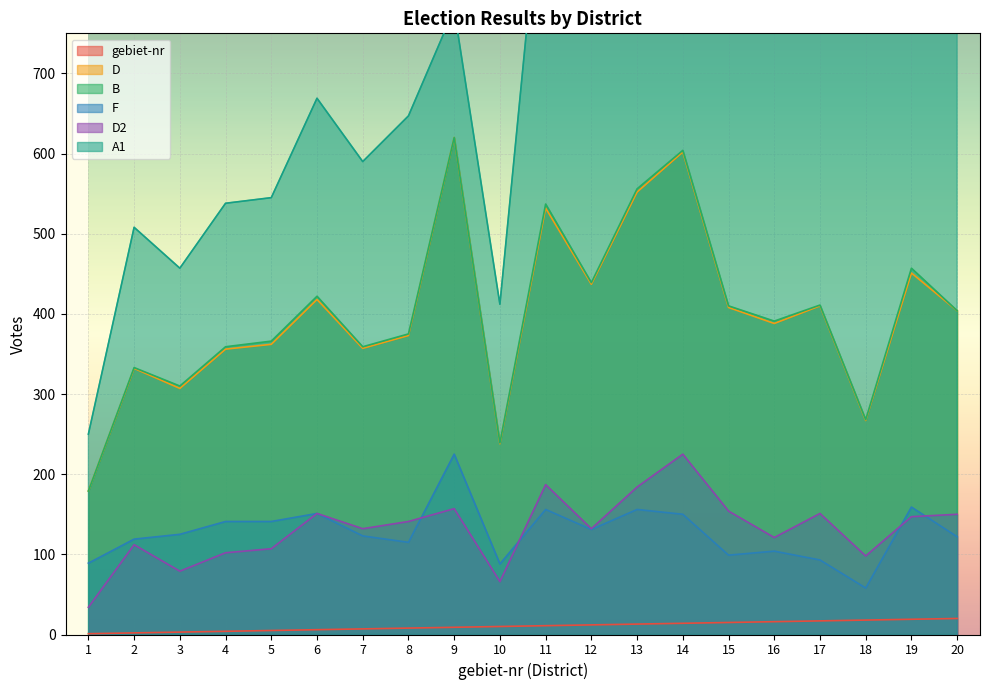

At which label does D2 reach its peak?

14